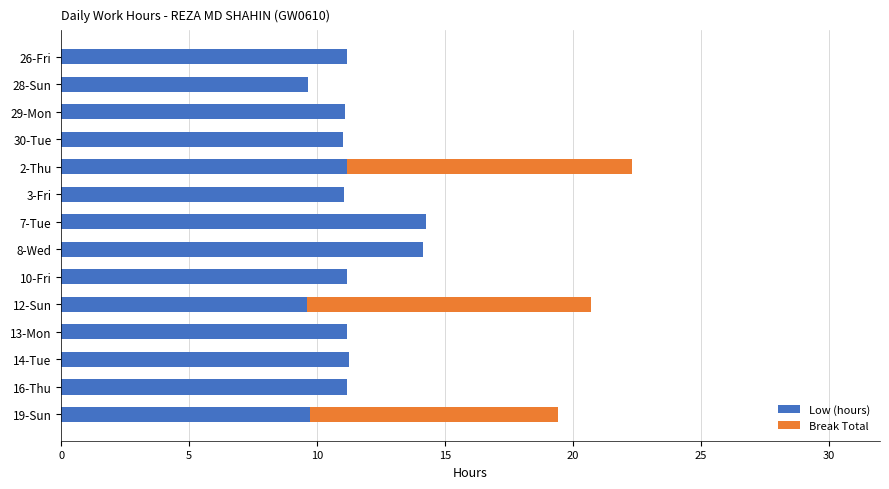

How many series are shown in this chart?

2